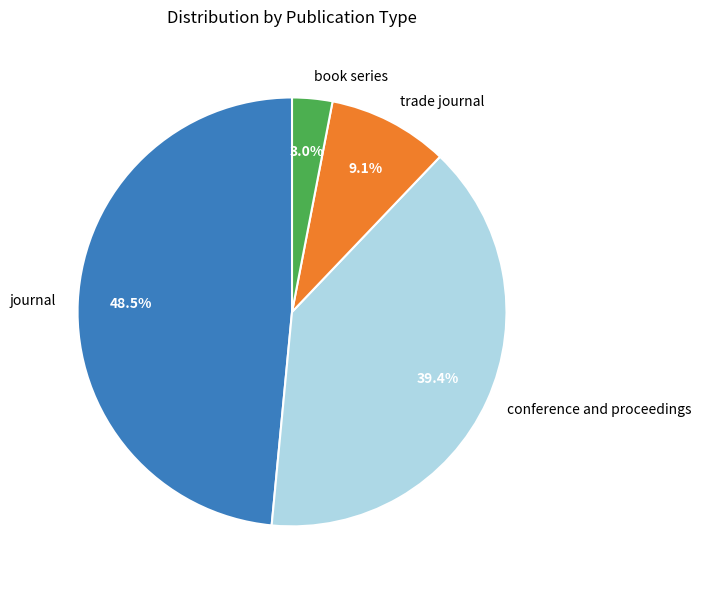

To the nearest percent, what portion does trade journal represent?

9%